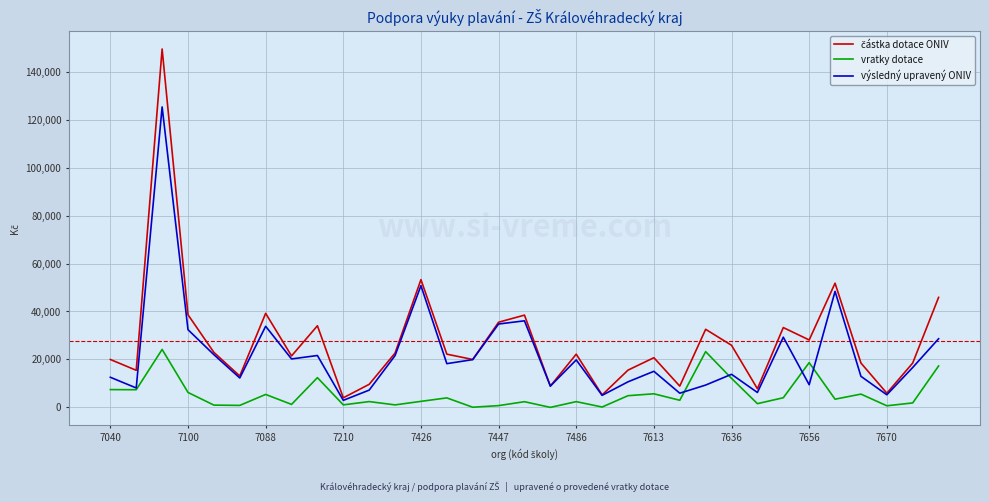

What is the highest value of the vratky dotace series?

24171